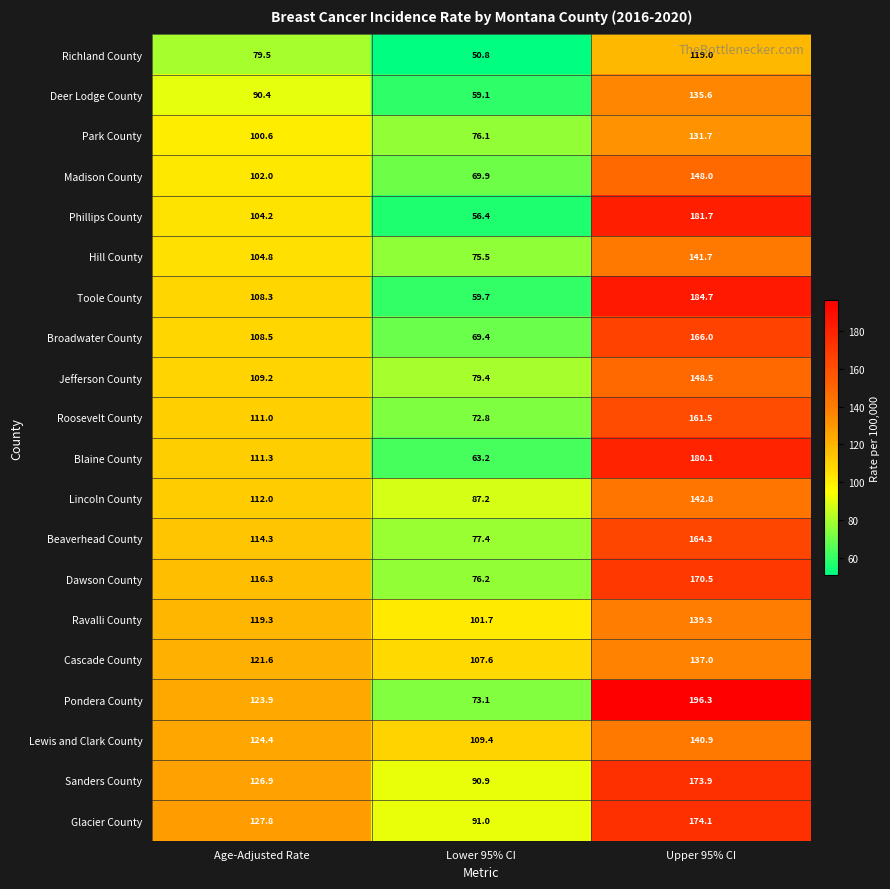

How many data points in Glacier County are less than 127?

1